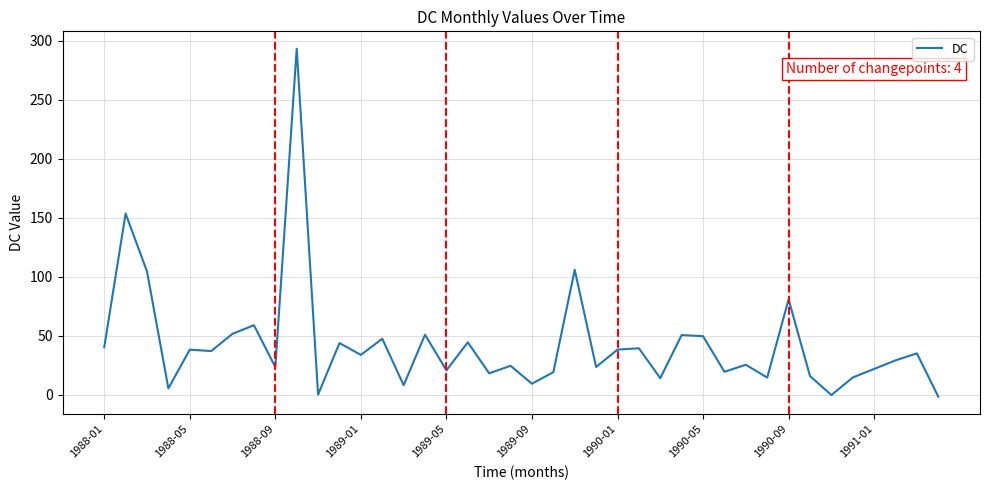

What is the maximum value shown in the chart?

293.4